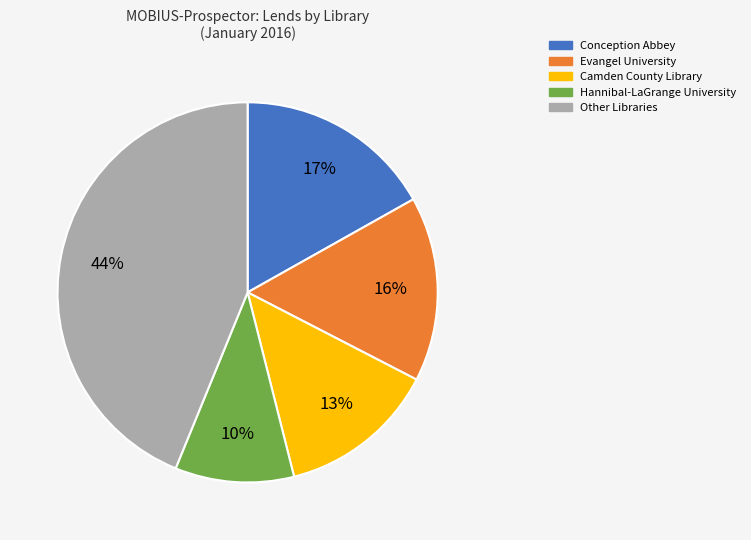

How many slices are in this pie chart?

5